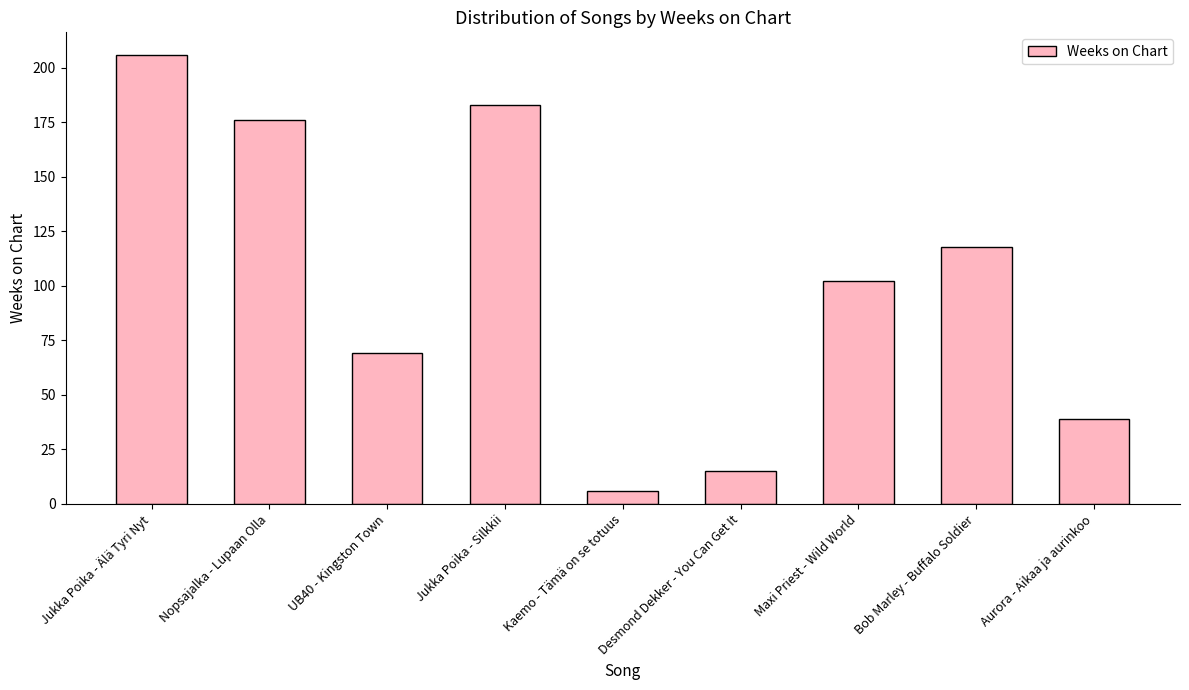

What position from the left is Kaemo - Tämä on se totuus?

5